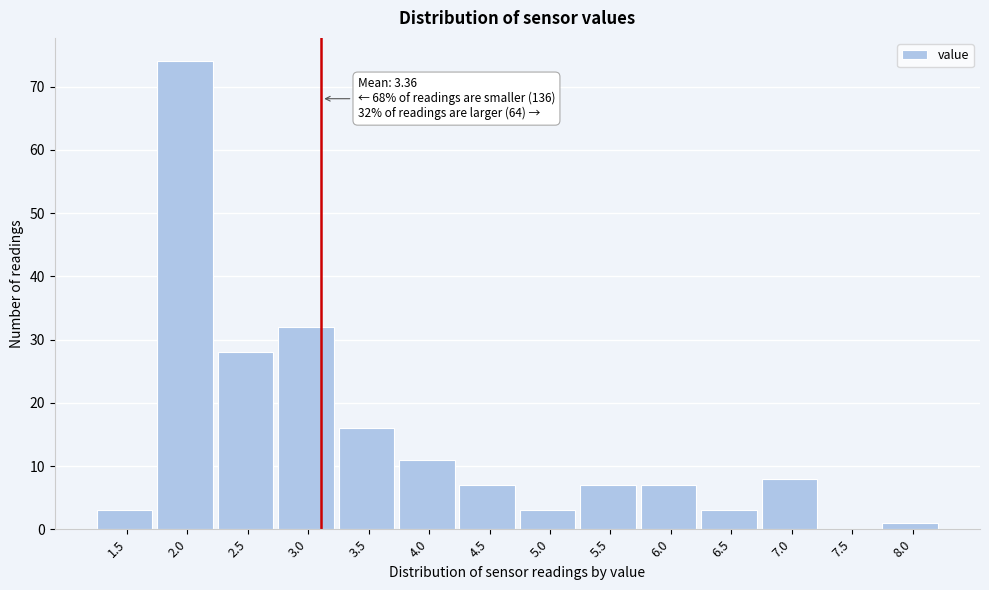

Reading left to right, transcribe all the data shown in this chart.

1.5=3	2.0=74	2.5=28	3.0=32	3.5=16	4.0=11	4.5=7	5.0=3	5.5=7	6.0=7	6.5=3	7.0=8	7.5=0	8.0=1